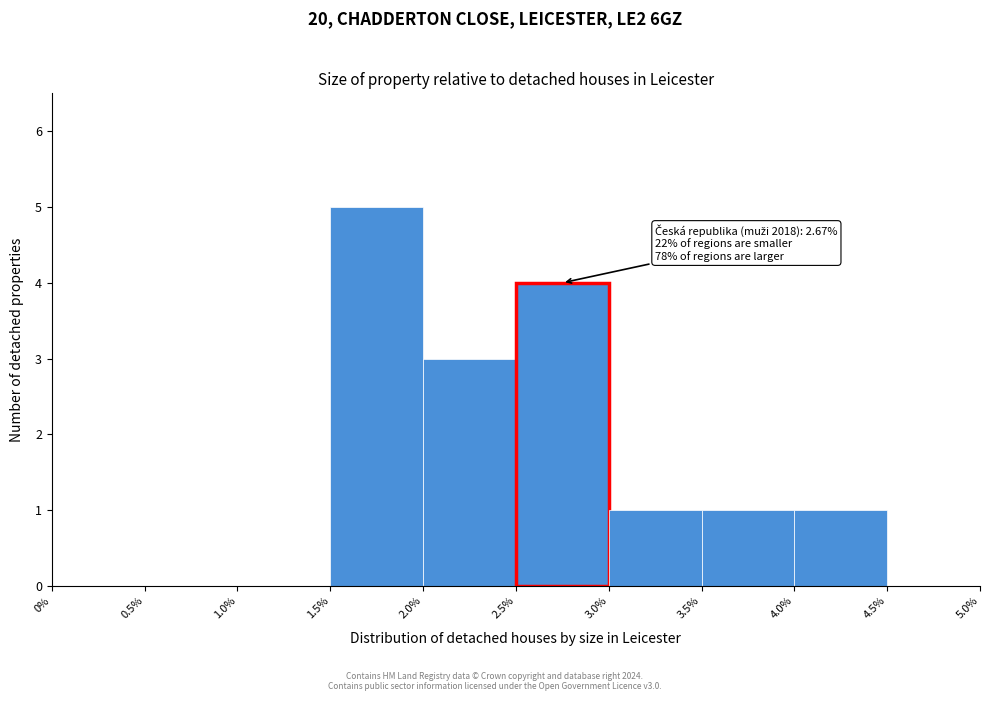

Which range on the x-axis has the tallest bar?

1.5% to 2.0%